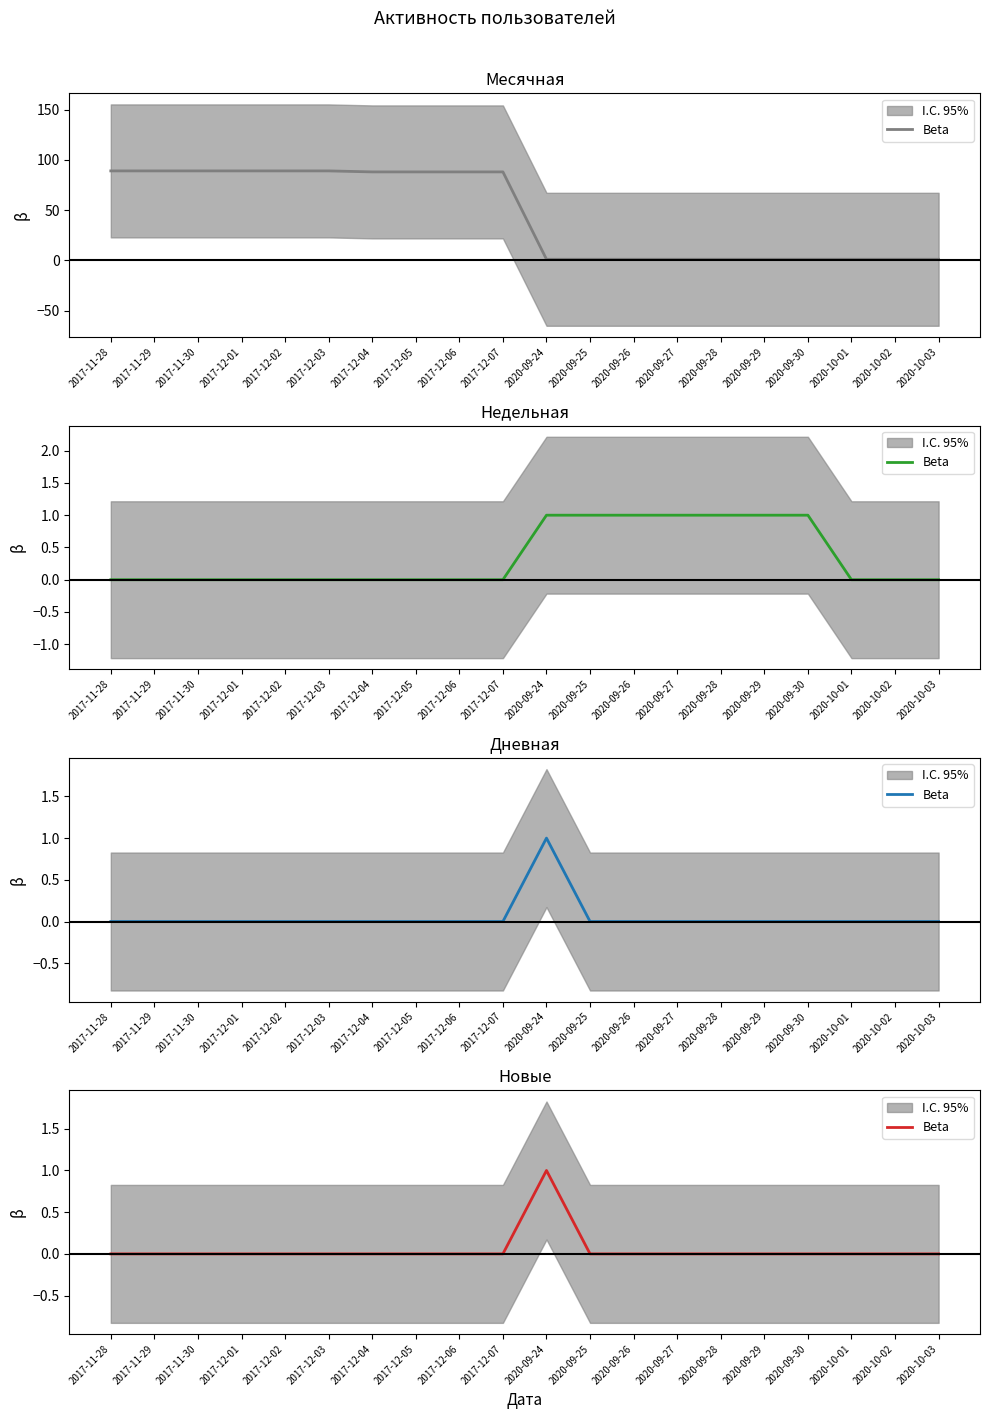

List the labels in order of value, largest first.

2020-09-24, 2017-11-28, 2017-11-29, 2017-11-30, 2017-12-01, 2017-12-02, 2017-12-03, 2017-12-04, 2017-12-05, 2017-12-06, 2017-12-07, 2020-09-25, 2020-09-26, 2020-09-27, 2020-09-28, 2020-09-29, 2020-09-30, 2020-10-01, 2020-10-02, 2020-10-03